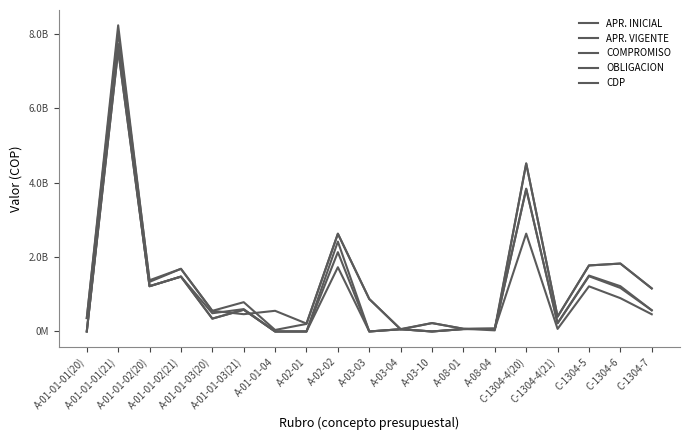

Which series has the widest spread of values?

APR. VIGENTE